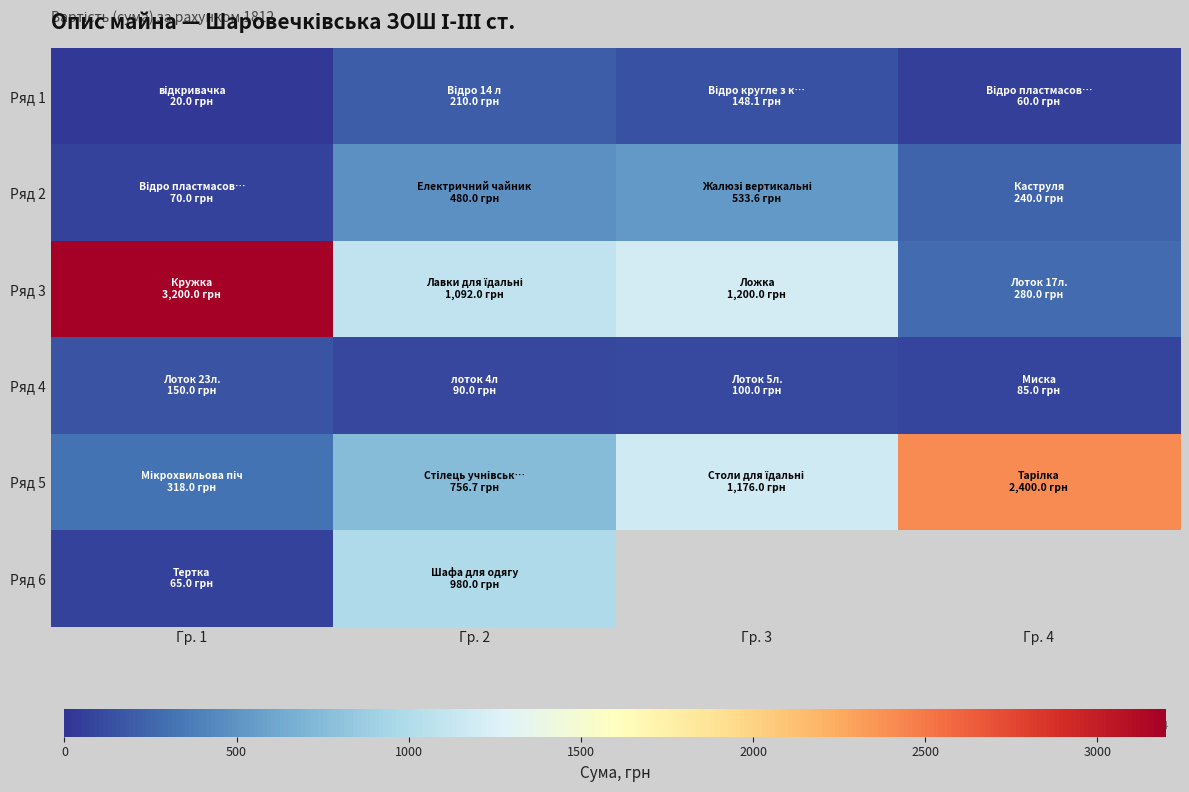

Which label corresponds to the smallest value in the chart?

Гр. 1